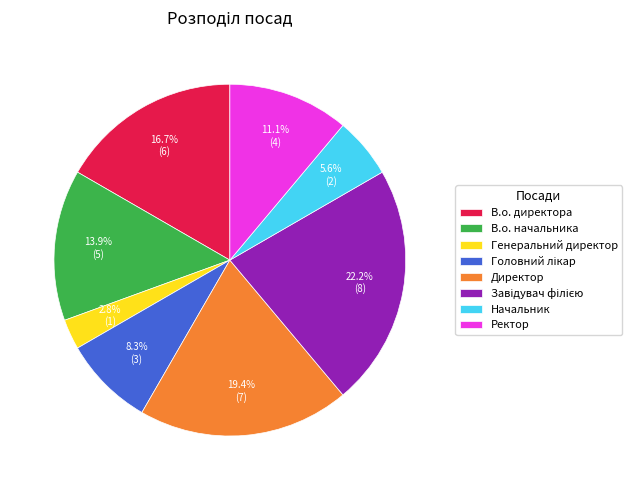

Is there any slice that represents more than half of the pie?

No